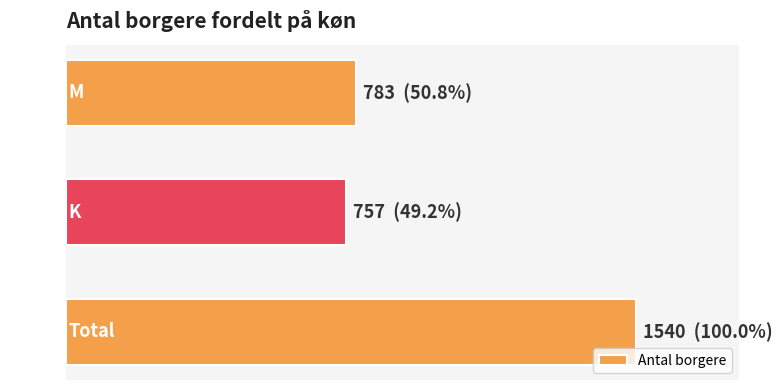

Does the chart contain any negative values?

No